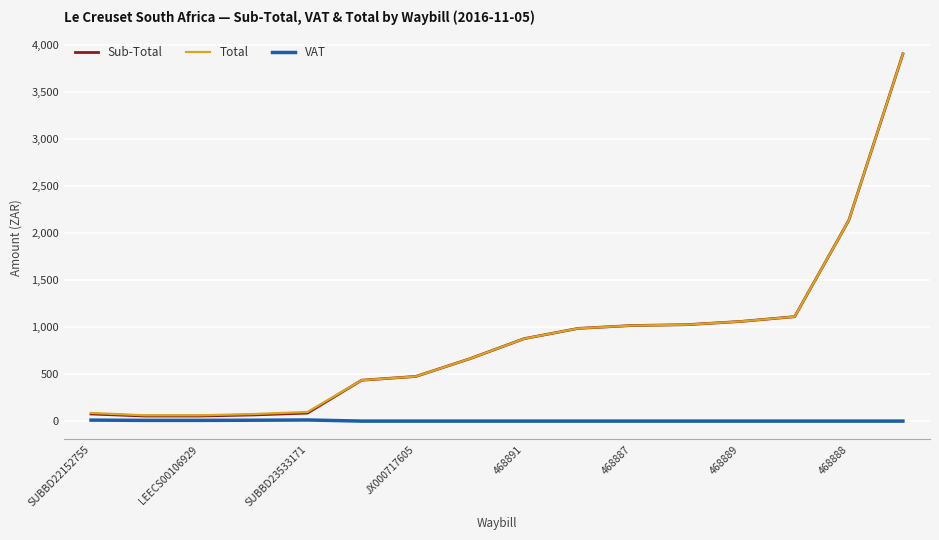

What is the maximum value shown in the chart?

3906.6